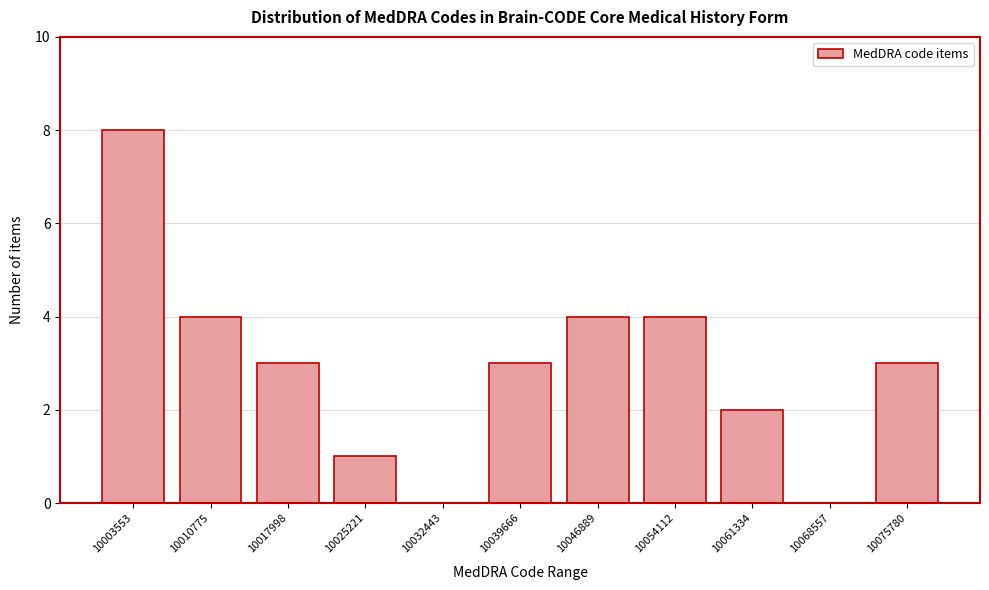

Reading left to right, what are all the values shown in this chart?

10003553=8	10010775=4	10017998=3	10025221=1	10032443=0	10039666=3	10046889=4	10054112=4	10061334=2	10068557=0	10075780=3